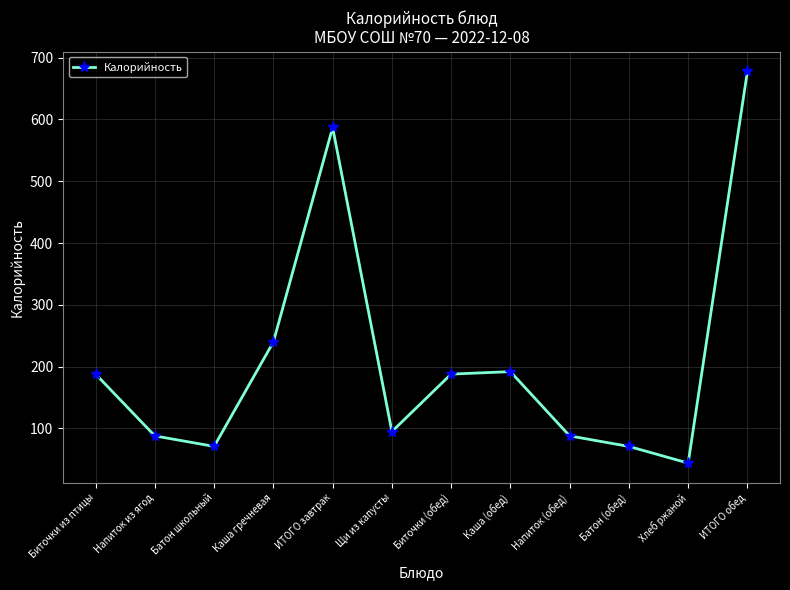

What value does the data have at Биточки из птицы, to the nearest 10?

190